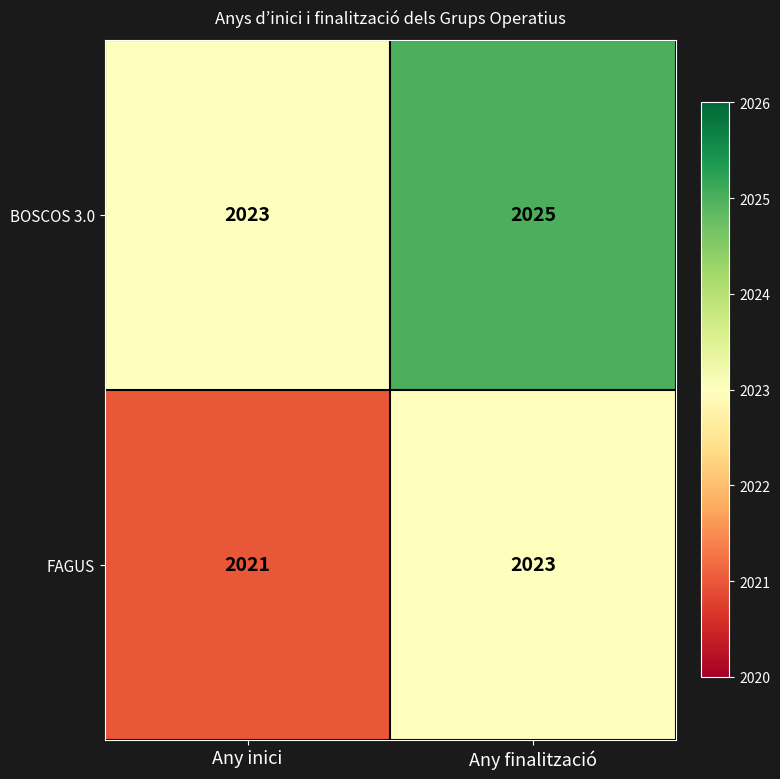

What is the average value of the BOSCOS 3.0 series?

2024